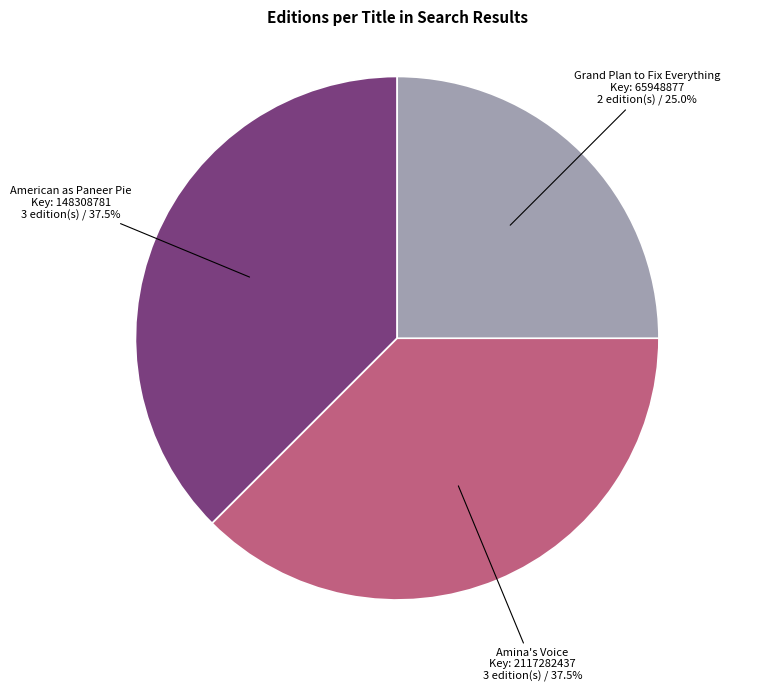

Is there any slice that represents more than half of the pie?

No